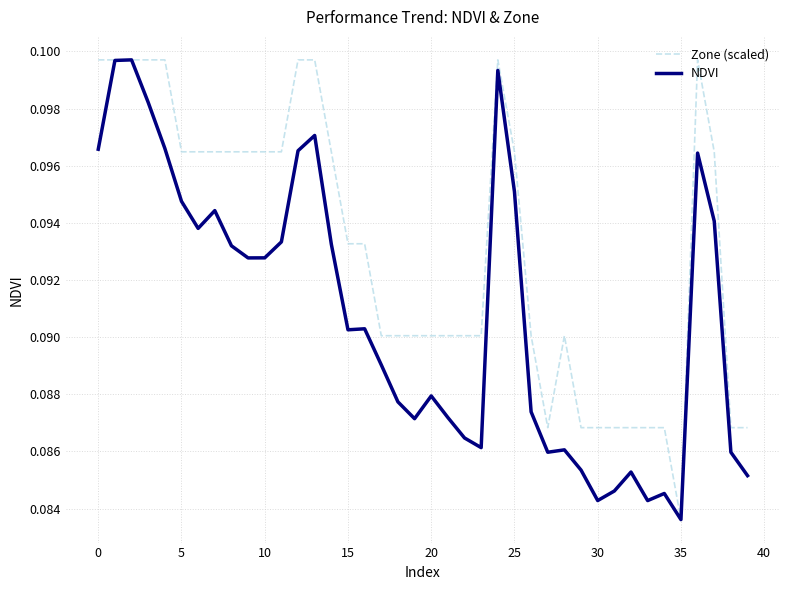

What is the sum of all Zone (scaled) values?

3.7